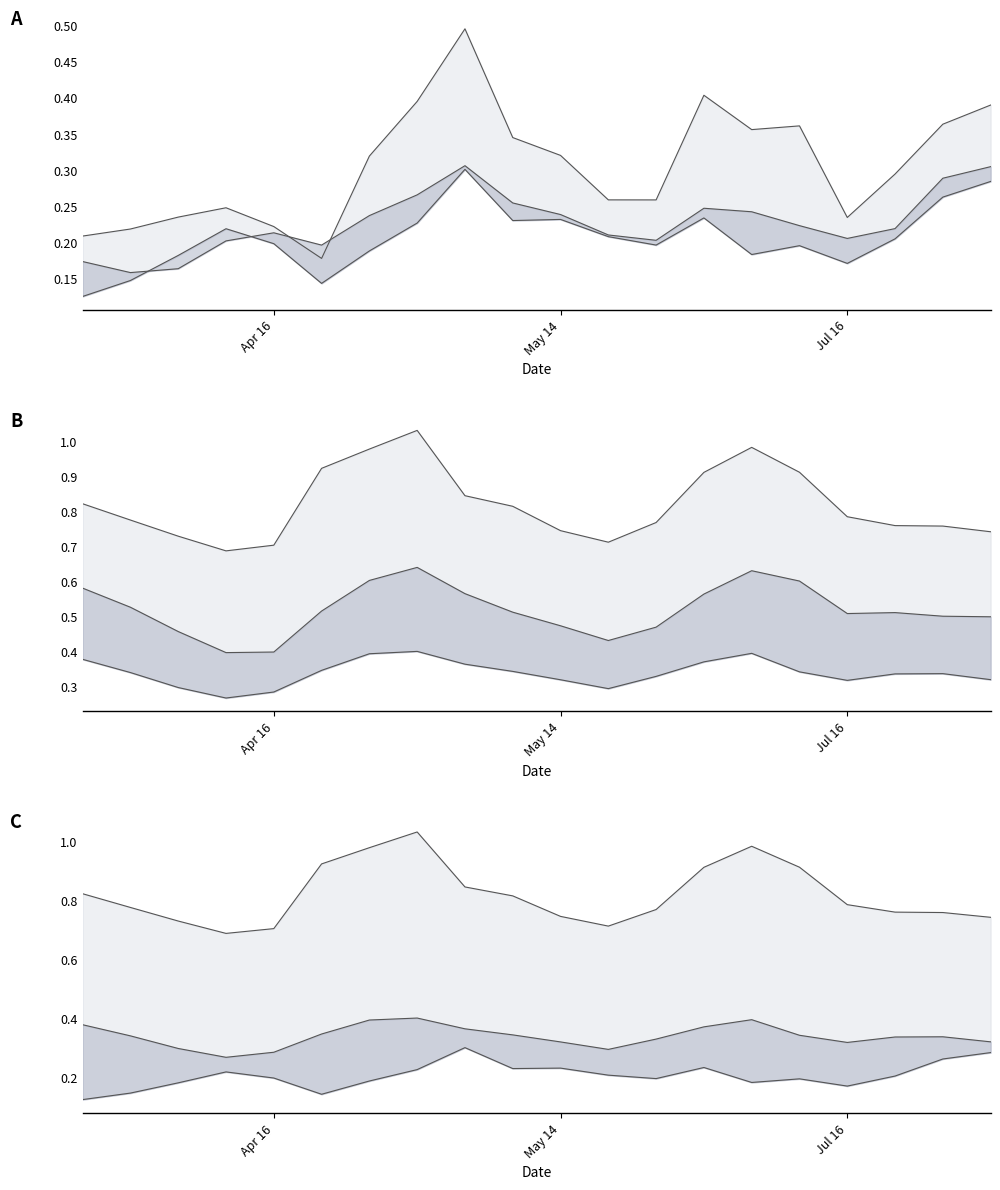

Between 3 and 18, which series saw the biggest shift?

upper